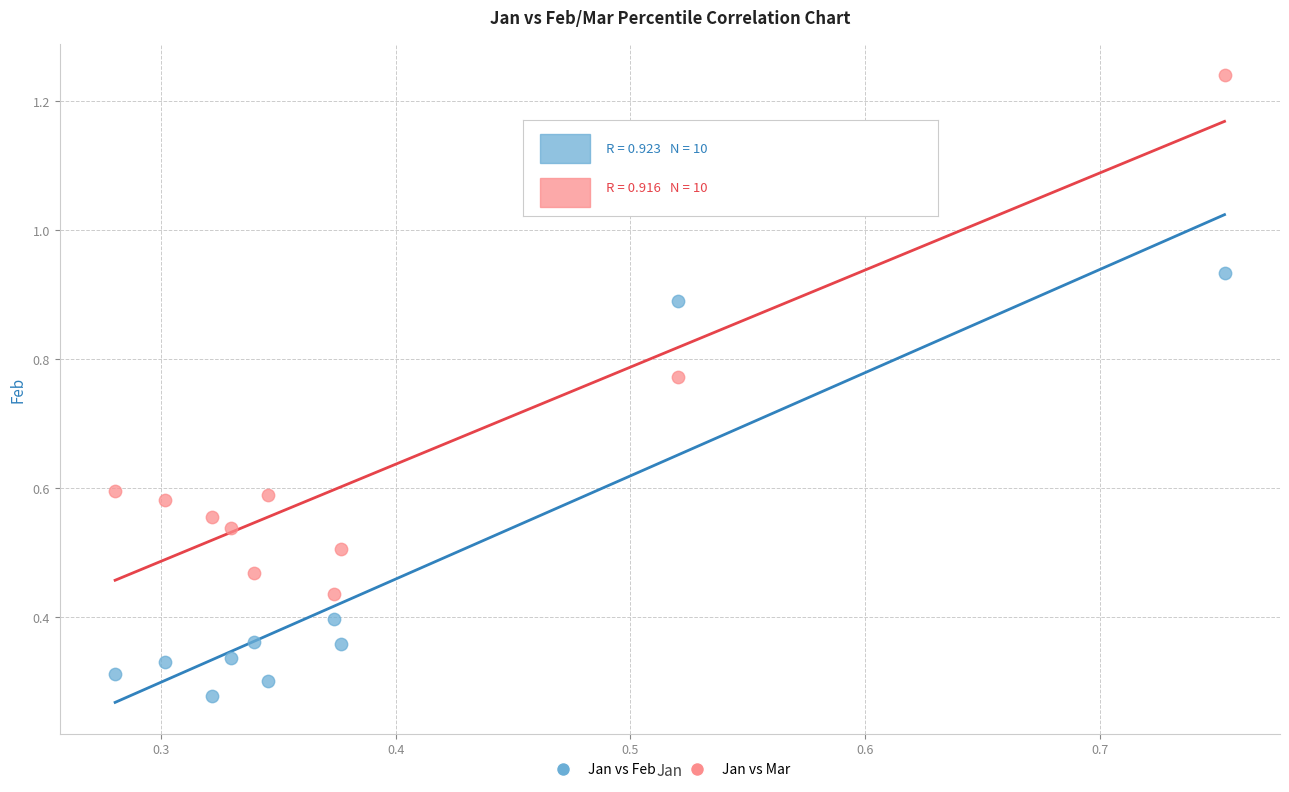

Across all data points, what is the range of Y values (max minus min)?

1.0